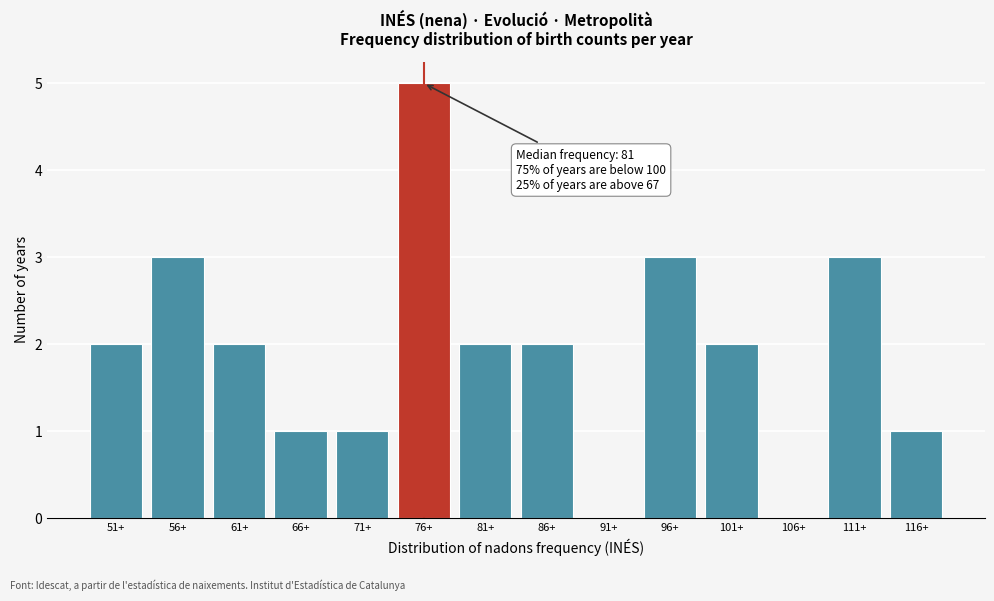

Reading left to right, extract all data points from this chart.

51+=2	56+=3	61+=2	66+=1	71+=1	76+=5	81+=2	86+=2	91+=0	96+=3	101+=2	106+=0	111+=3	116+=1